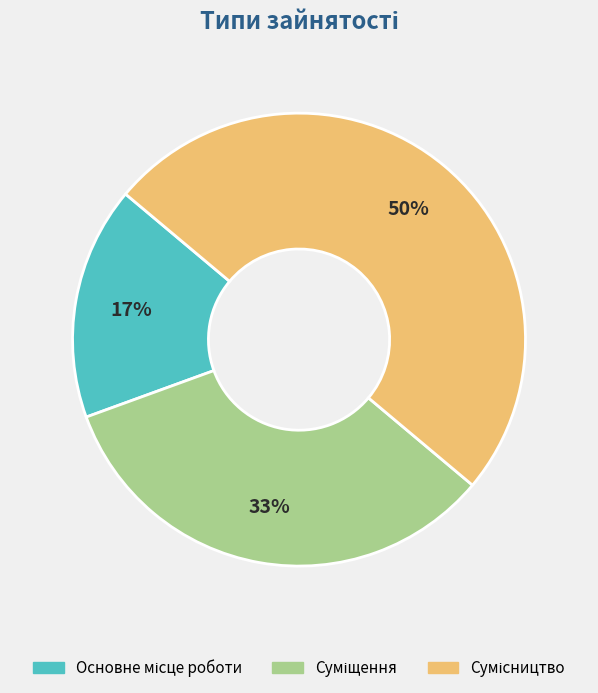

To the nearest percent, what is the difference between the largest and smallest slice percentages?

33%